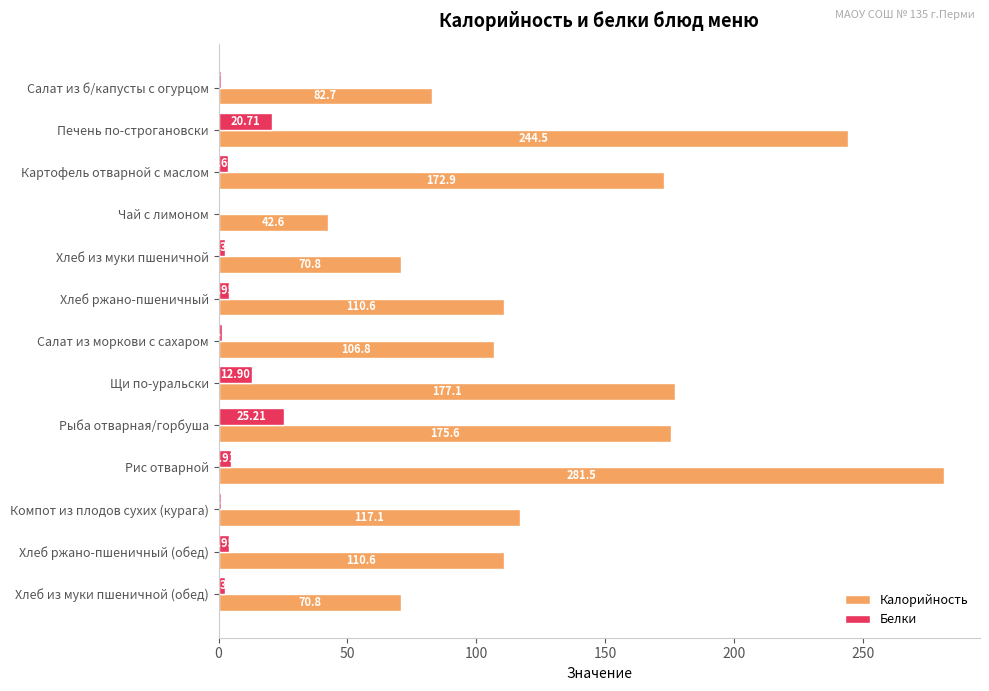

Between Салат из б/капусты с огурцом and Щи по-уральски, which series saw the biggest shift?

Калорийность